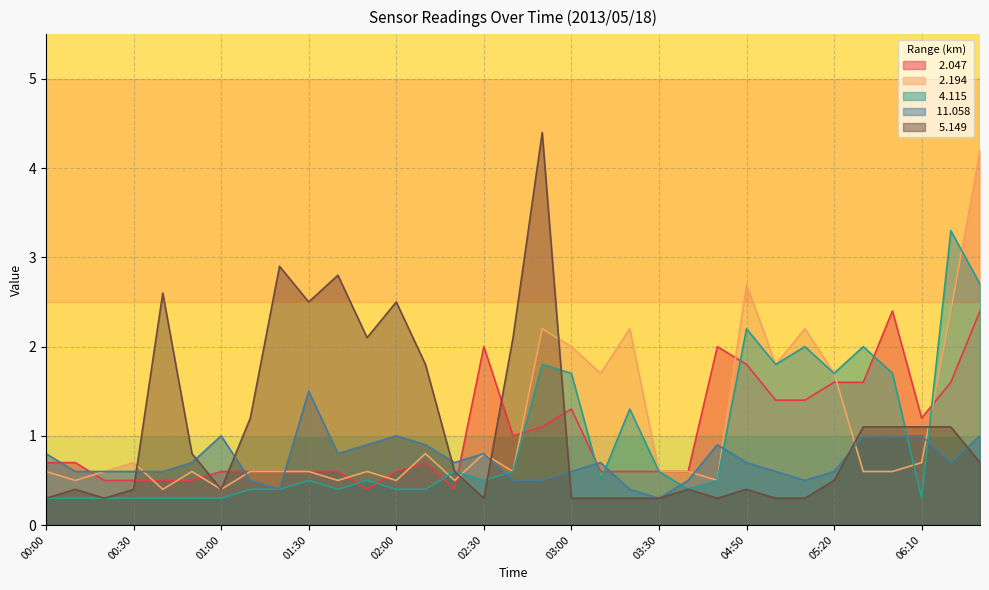

Which series has the largest total across all categories?

  5.149